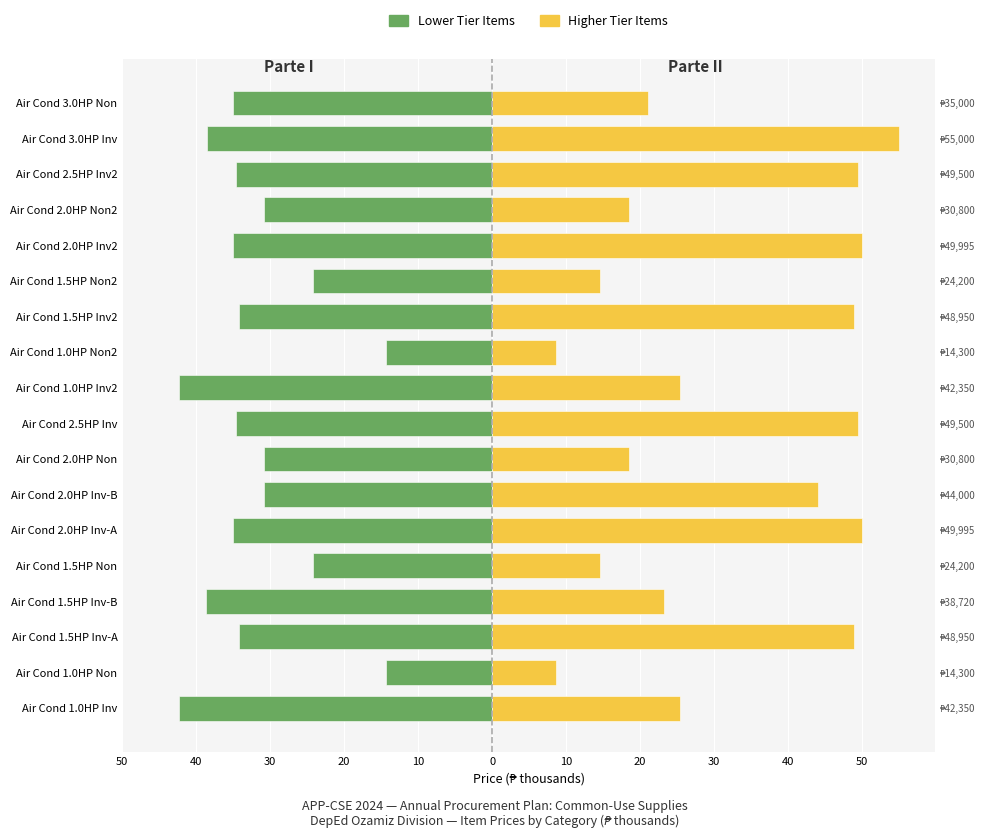

Reading right to left, transcribe all the data shown in this chart.

Parte I (Lower Tier): -35.0	-38.5	-34.6	-30.8	-35.0	-24.2	-34.3	-14.3	-42.4	-34.6	-30.8	-30.8	-35.0	-24.2	-38.7	-34.3	-14.3	-42.4
Parte II (Higher Tier): 21.0	55.0	49.5	18.5	50.0	14.5	49.0	8.6	25.4	49.5	18.5	44.0	50.0	14.5	23.2	49.0	8.6	25.4